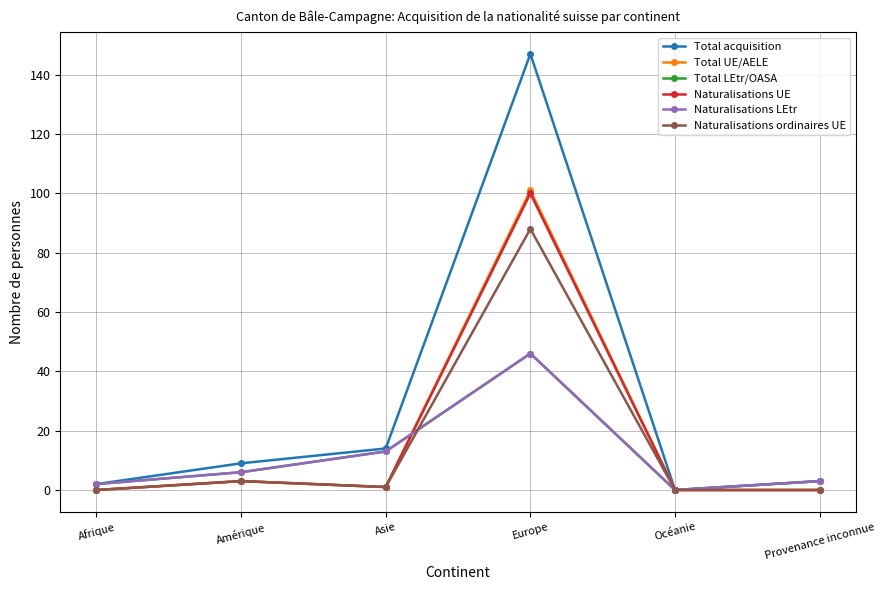

At which label is Naturalisations ordinaires UE closest to 44?

Amérique